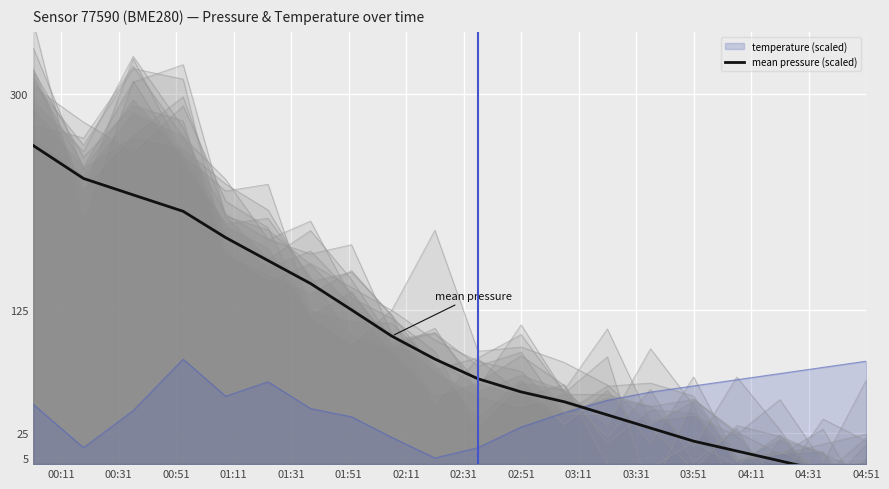

What is the highest value of the temperature (scaled) series?

85.0